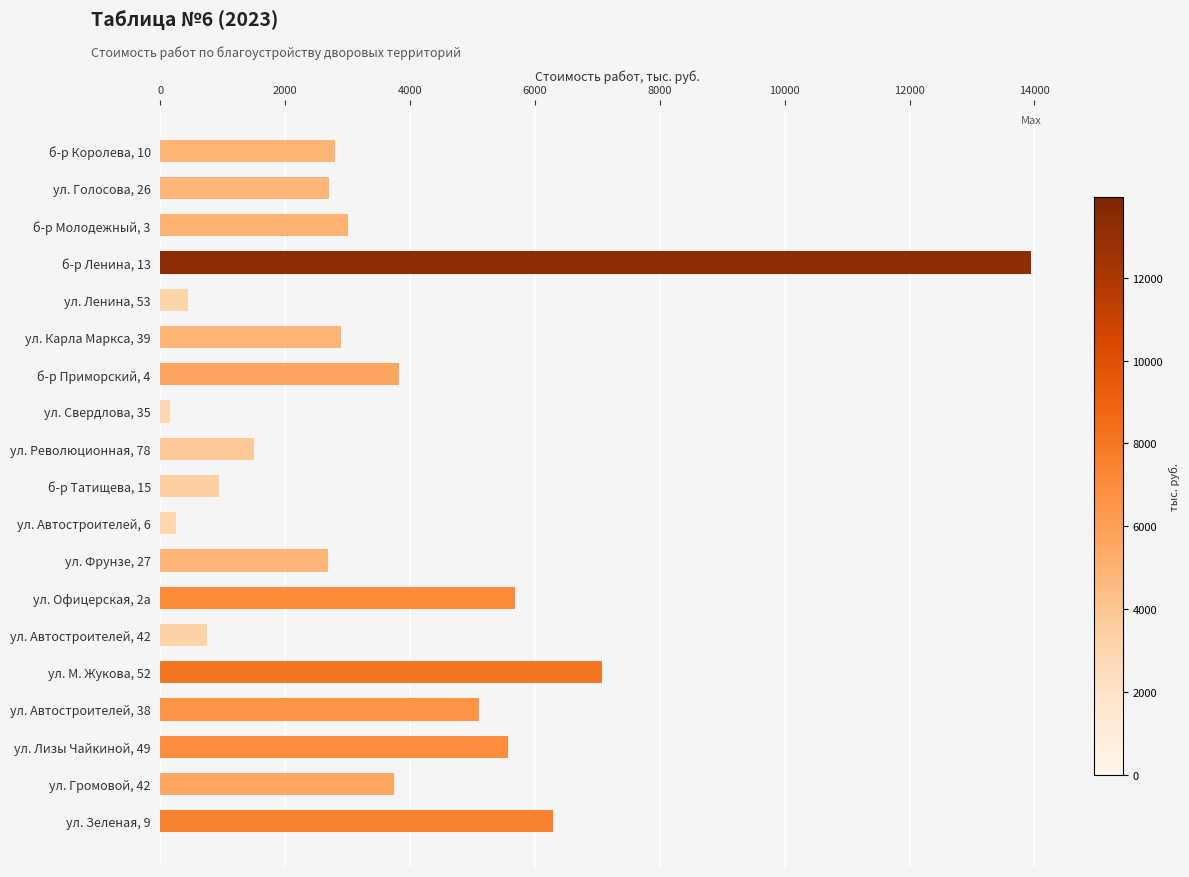

Which category has the highest value across all series?

б-р Ленина, 13